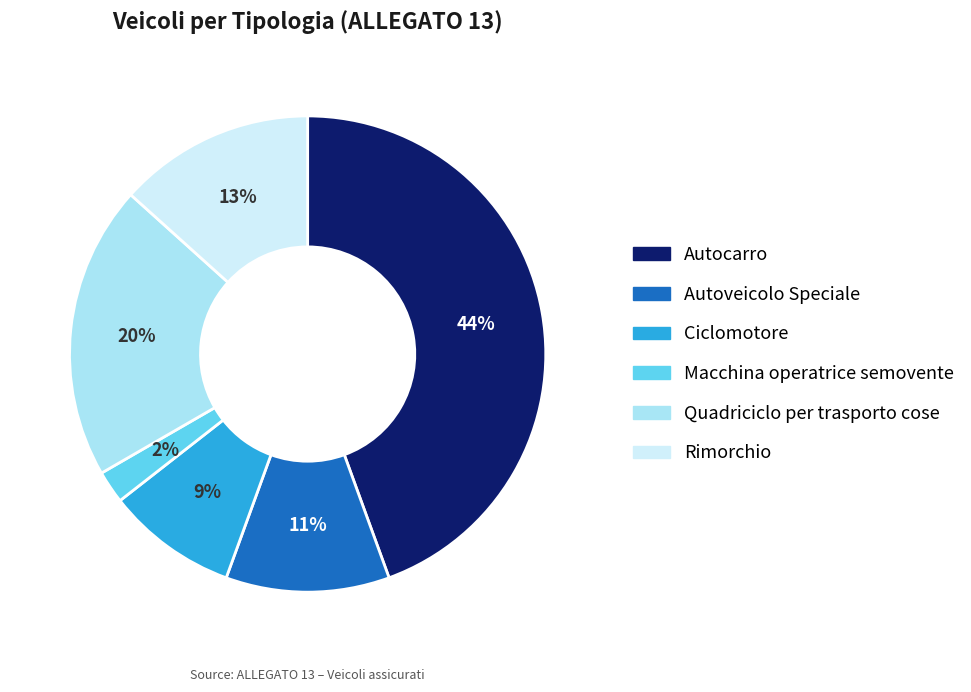

Between Autocarro and Macchina operatrice semovente, which is larger?

Autocarro